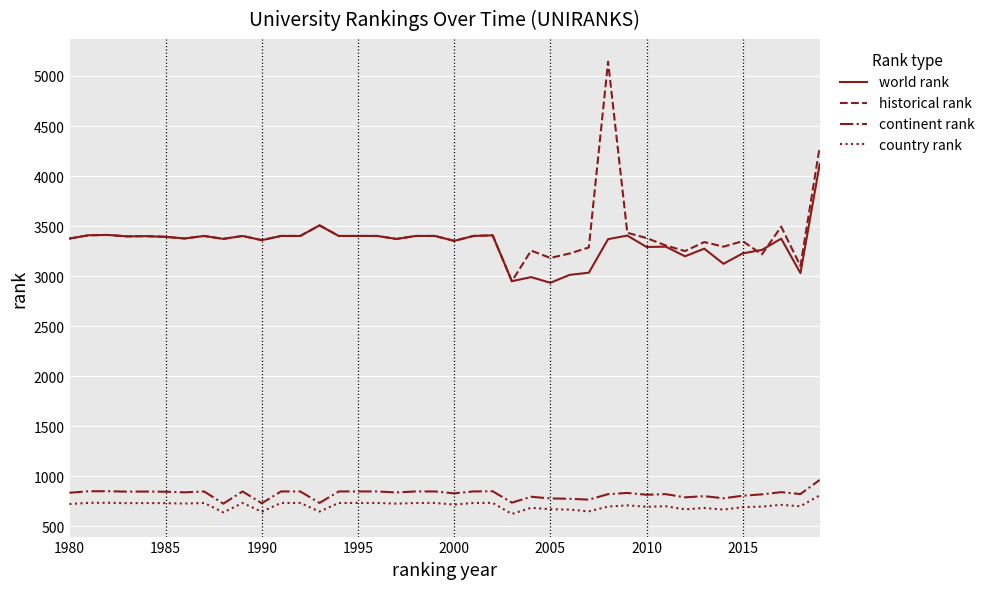

List the series in order of their peak value, highest first.

historical rank, world rank, continent rank, country rank